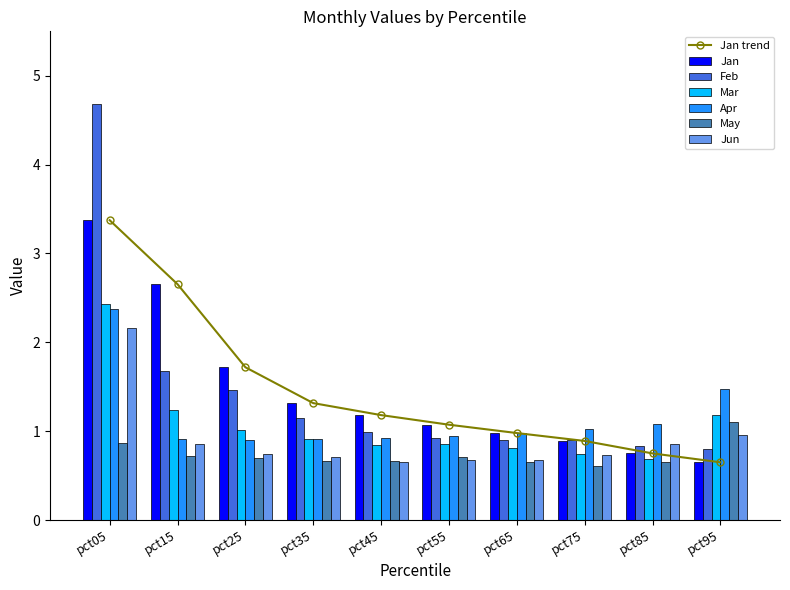

What is the smallest value displayed?

0.6